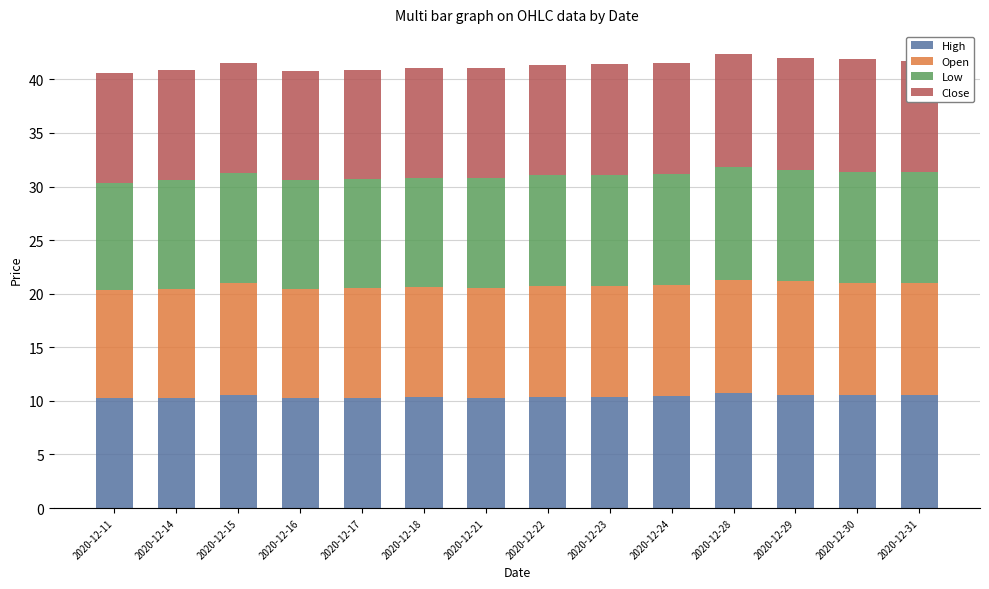

What is the total value across all series at 2020-12-29?

42.0